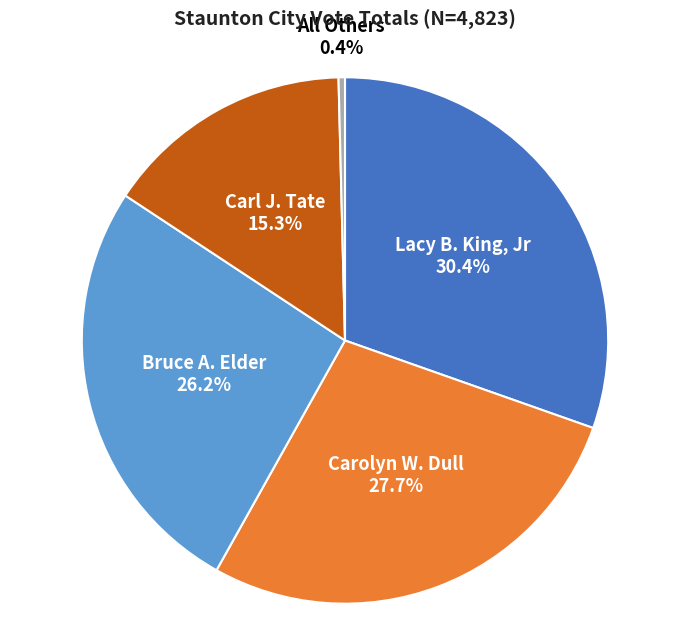

Is it true that Carolyn W. Dull is 36% of the pie?

False